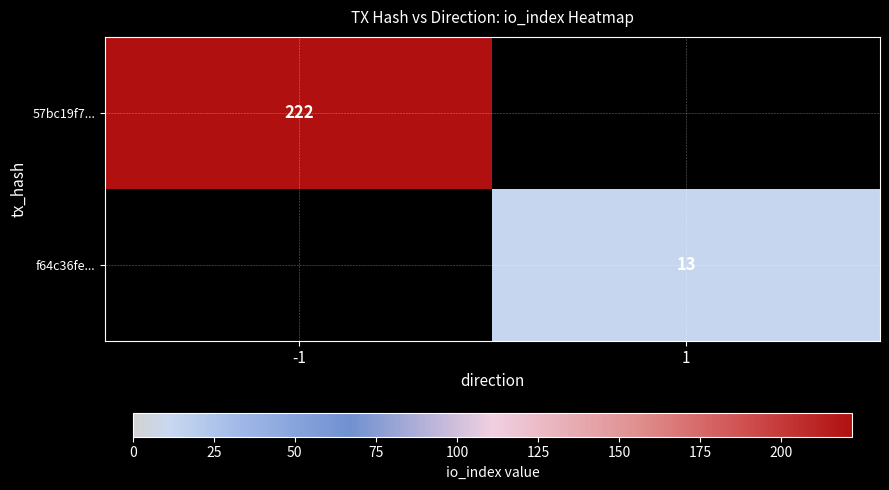

Count the number of categories in the chart.

2